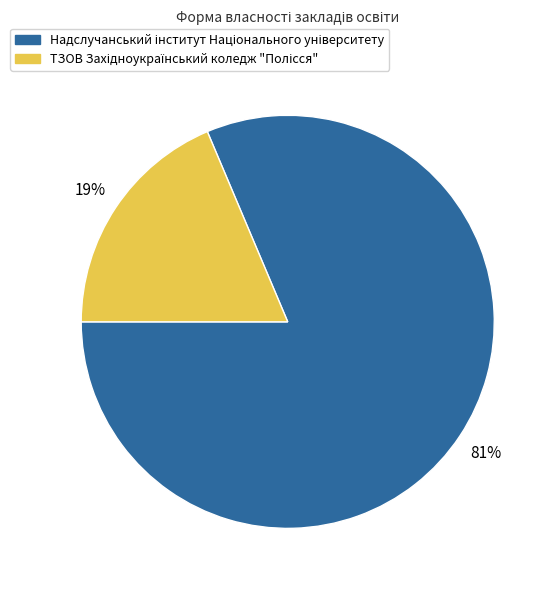

Is there any slice that represents more than half of the pie?

Yes